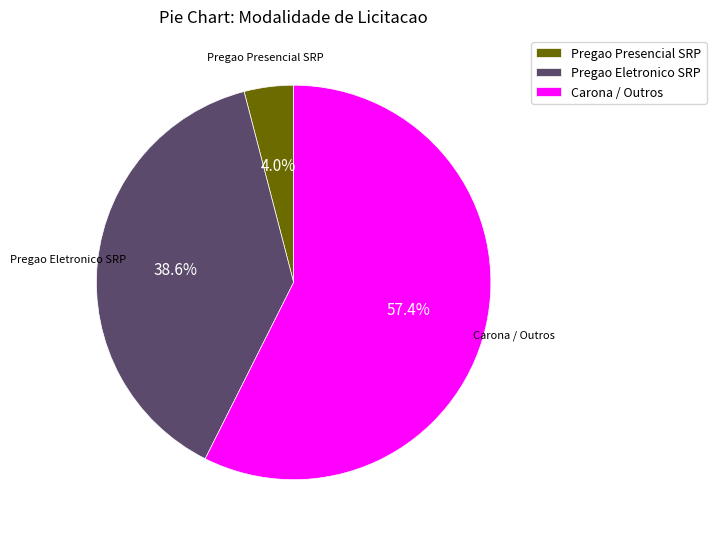

Which slice is the smallest?

Pregao Presencial SRP